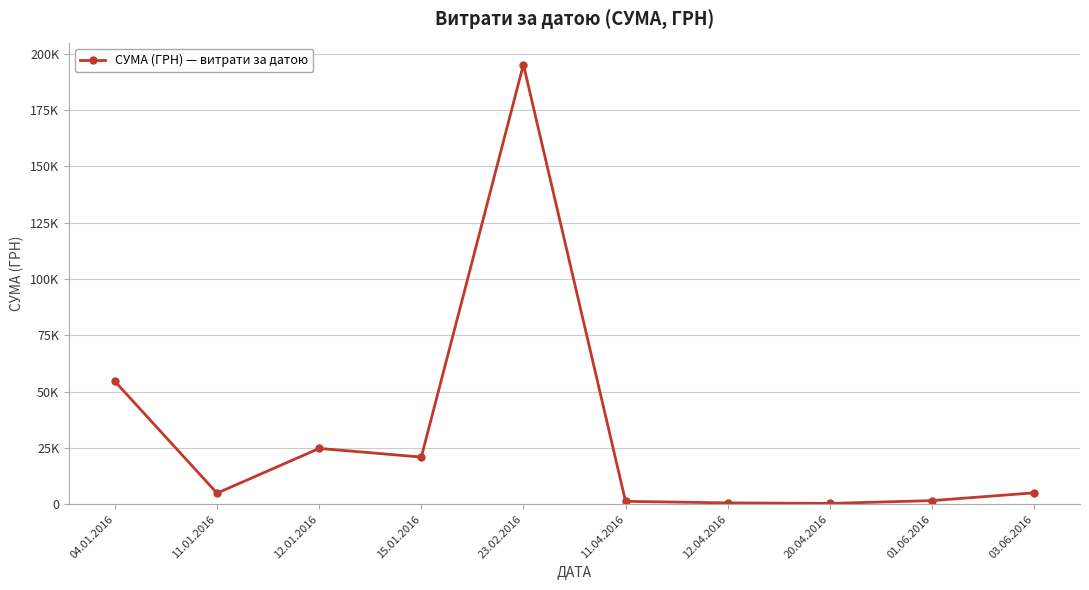

How many points are lower than both their immediate neighbors (excluding endpoints)?

3